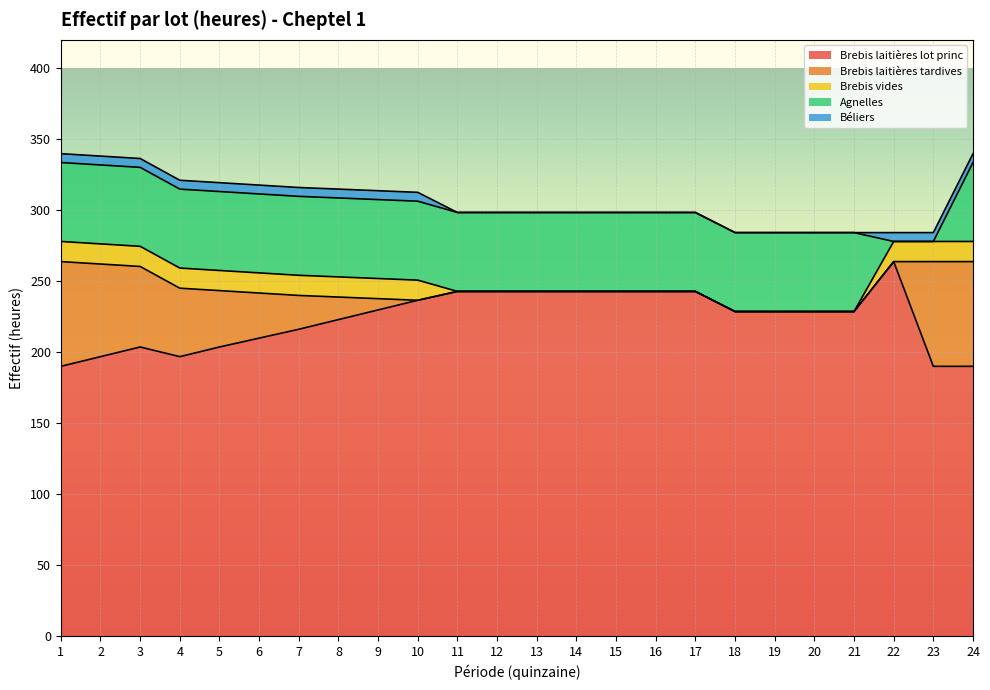

What value does the Agnelles series have at 11?

55.6